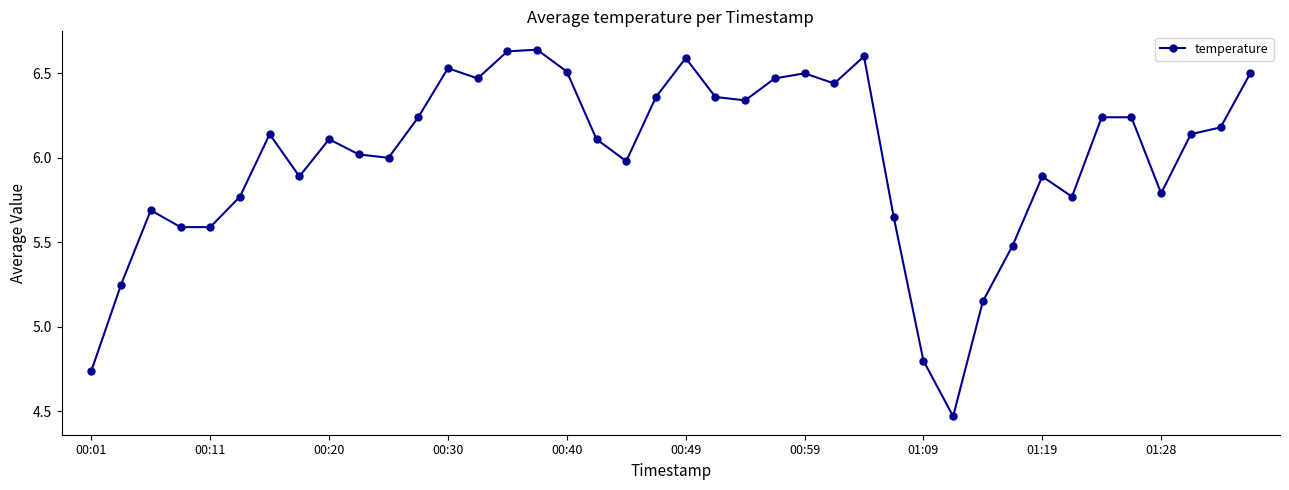

What is the difference between the second highest and second lowest values?

1.9